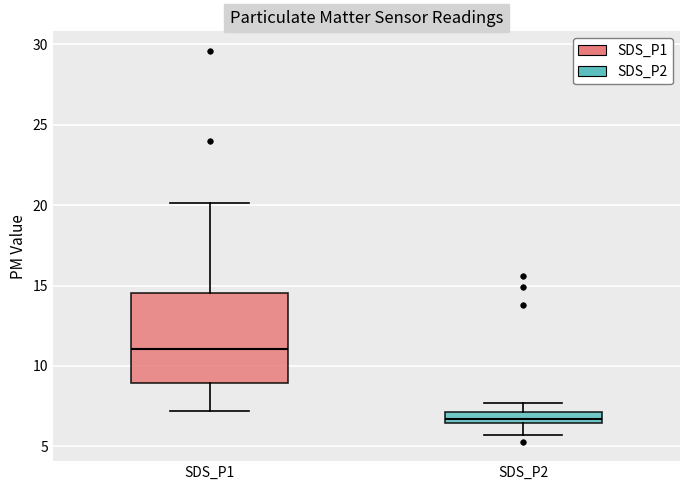

Where does the lower whisker of the box for SDS_P1 end on the y-axis? The values are not printed on the chart, so give them approximately, as read against the axis.

7.0